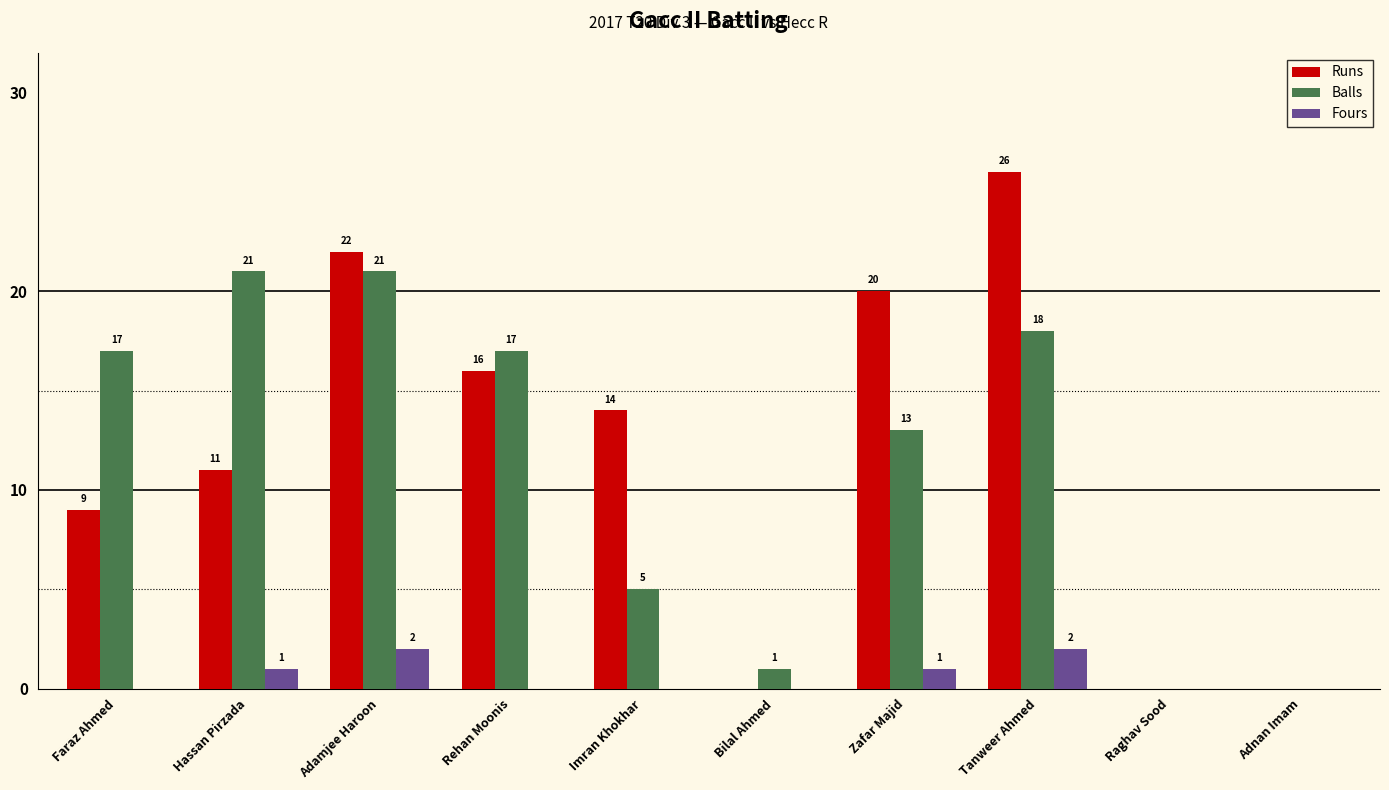

What is the sum of all Fours values?

6